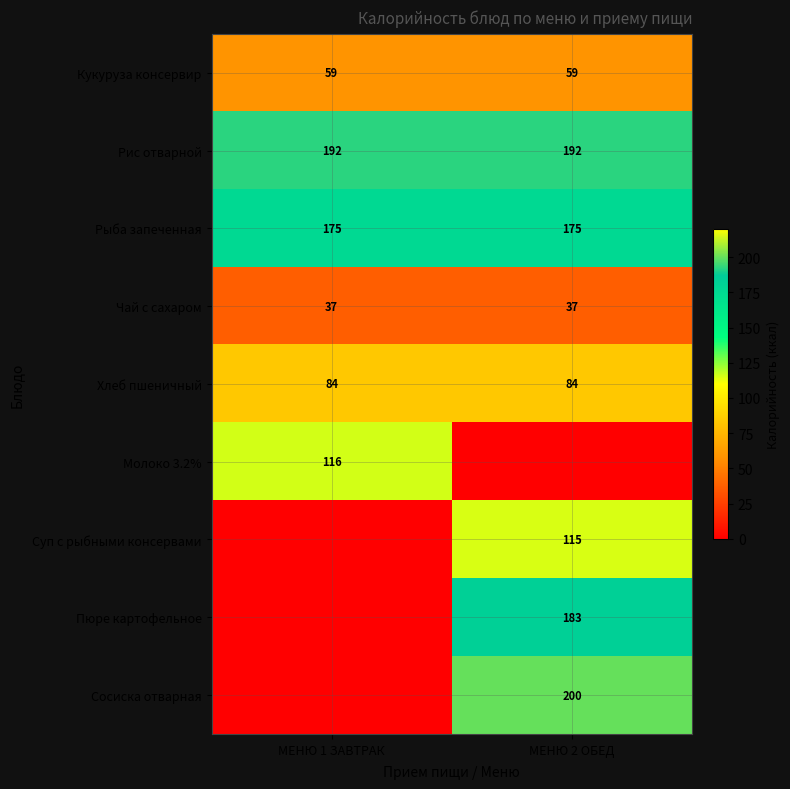

Is it true that Чай с сахаром equals 62 at МЕНЮ 2 ОБЕД?

False